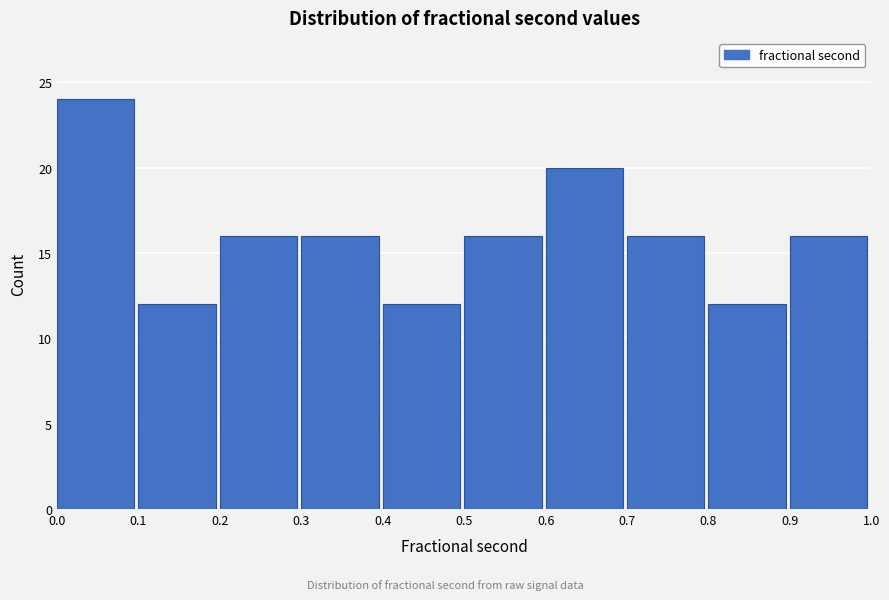

How tall is the bar that spans 0.8 to 0.9 on the x-axis? The values are not printed on the chart, so give them approximately, as read against the axis.

12